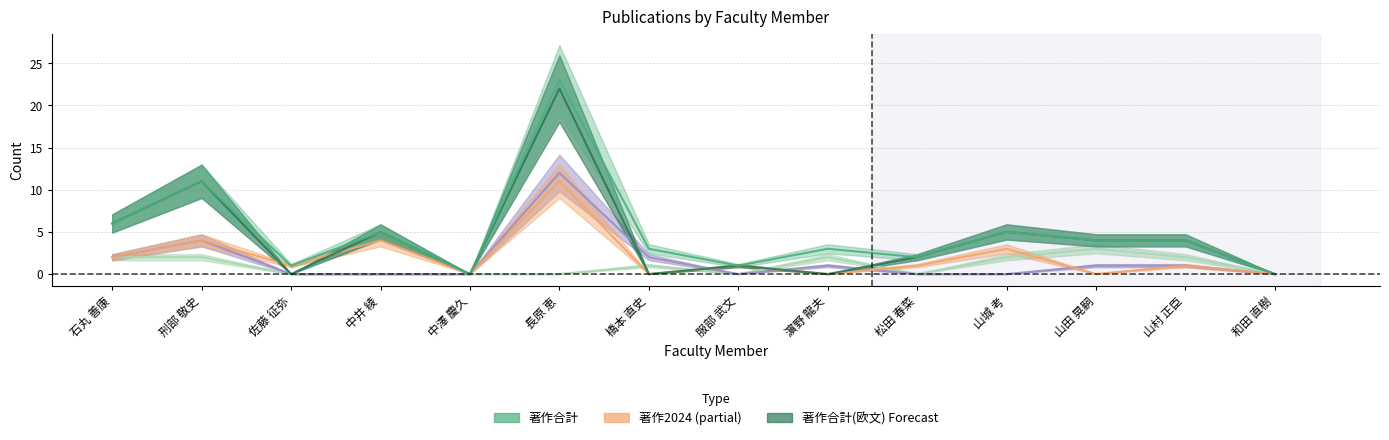

At which label is 著作合計 closest to 11?

刑部 敬史